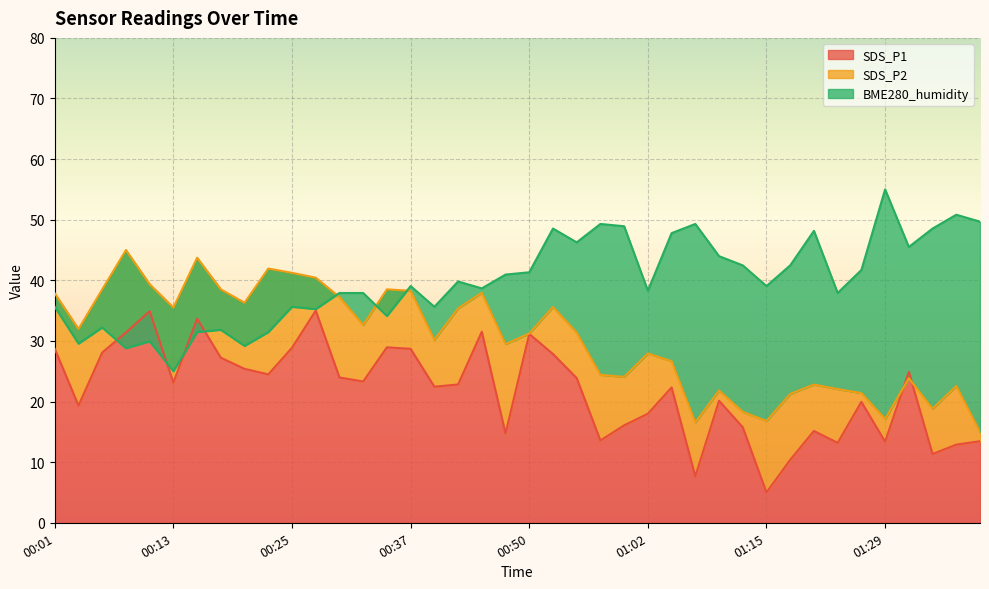

Between 00:03 and 01:10, which series saw the biggest shift?

BME280_humidity